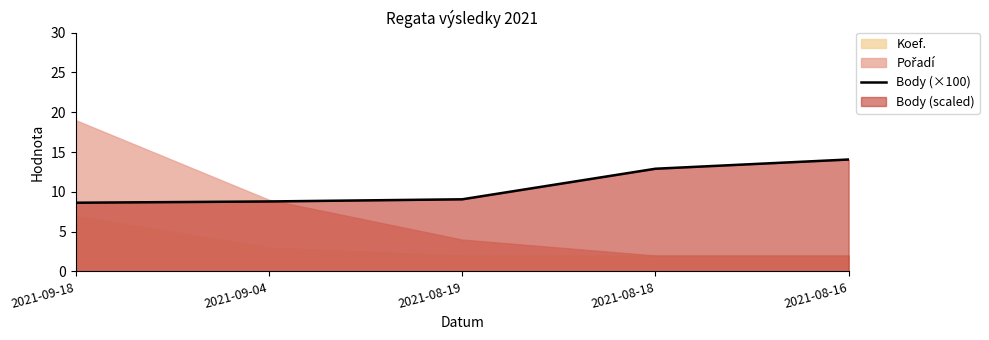

What is the value of the 4th point from the left?

12.9